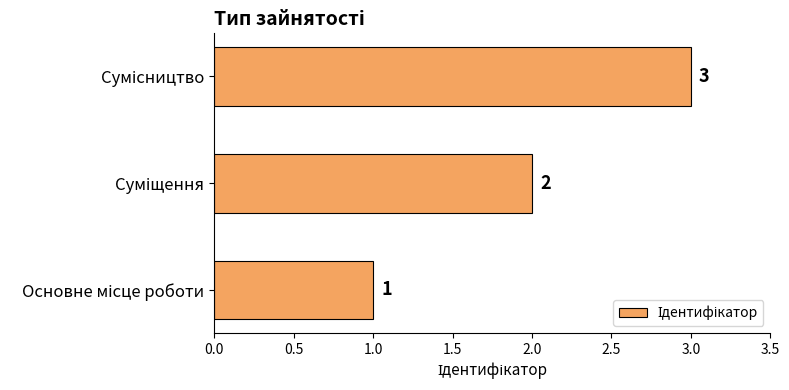

What is the sum of all values?

6